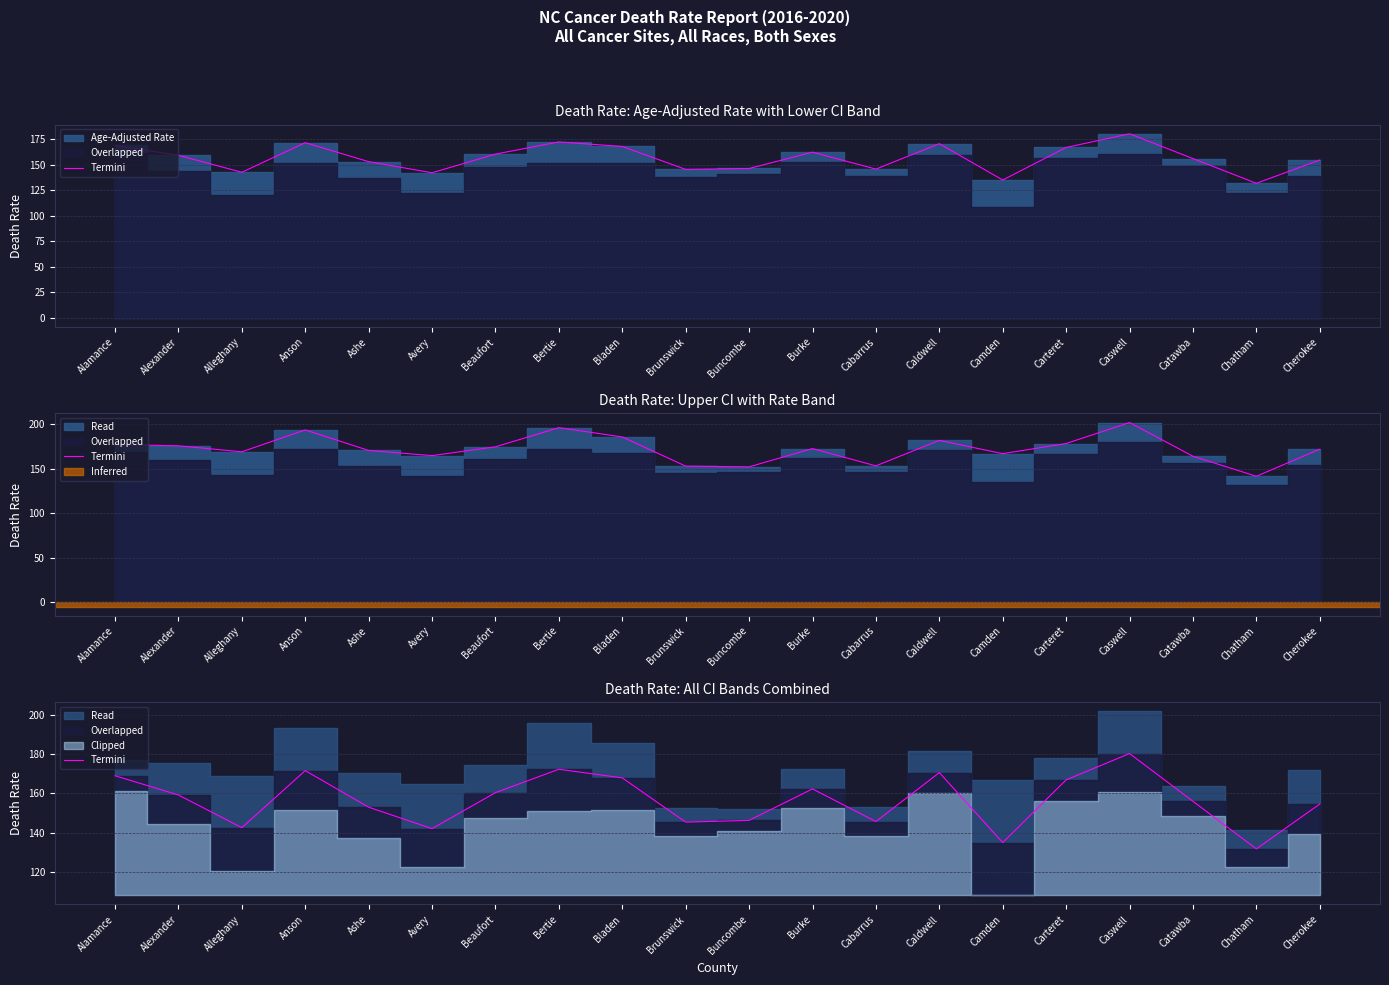

Rank the categories by value from highest to lowest.

Caswell, Bertie, Anson, Caldwell, Alamance, Bladen, Carteret, Burke, Beaufort, Alexander, Catawba, Cherokee, Ashe, Buncombe, Cabarrus, Brunswick, Alleghany, Avery, Camden, Chatham